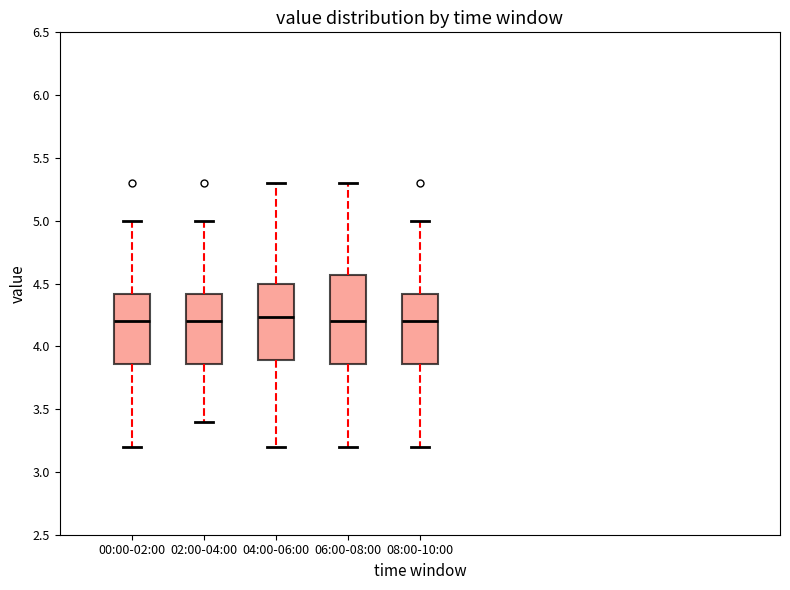

Where does the lower whisker of the box for 08:00-10:00 end on the y-axis? The values are not printed on the chart, so give them approximately, as read against the axis.

3.20